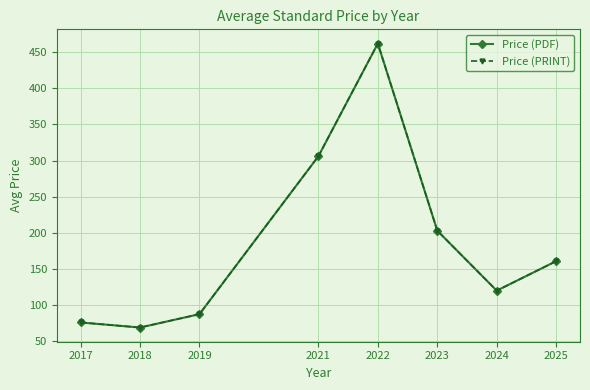

At which category does Price (PDF) reach its first local valley?

2018